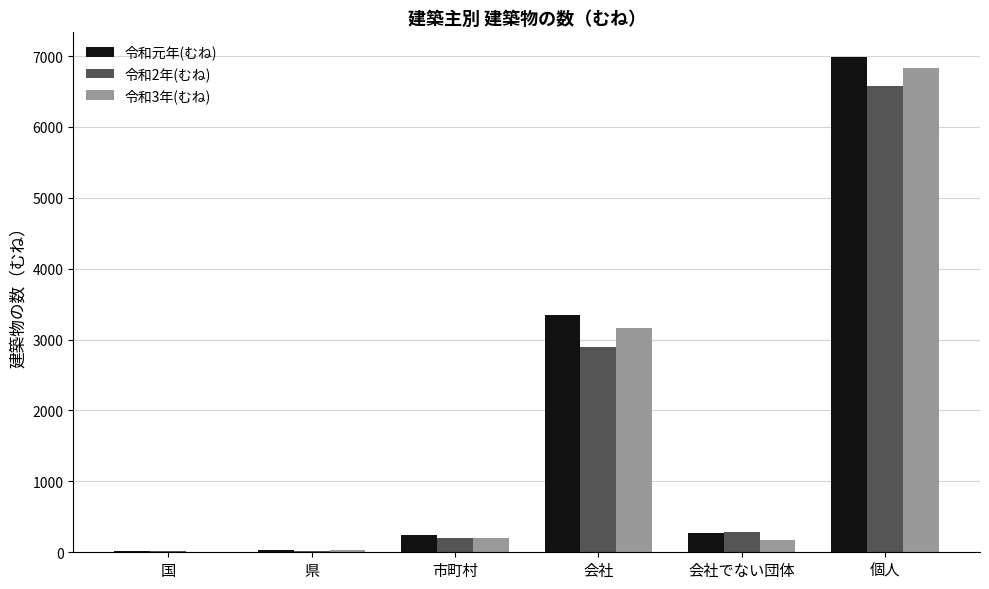

How many distinct data groups are displayed?

3